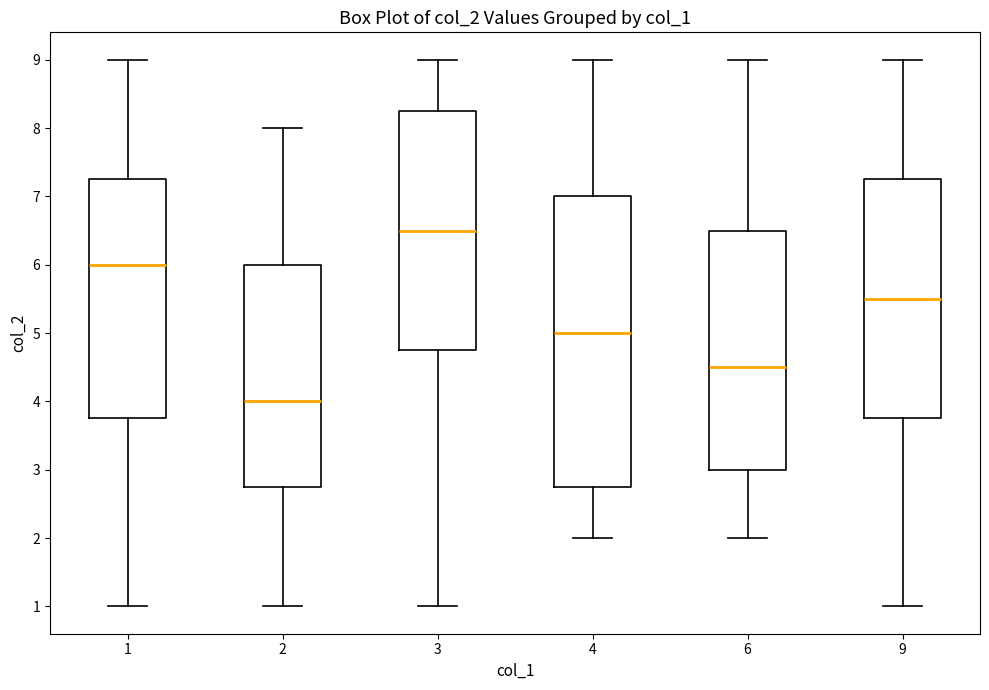

Reading left to right, transcribe this box plot: for each box, give where its median line is, the range the box spans, and where its two whiskers end, as read against the y-axis. The values are not printed on the chart, so give them approximately, as read against the axis.

1: median 6.0, box 3.8 to 7.3, whiskers 1.0 to 9.0
2: median 4.0, box 2.8 to 6.0, whiskers 1.0 to 8.0
3: median 6.5, box 4.8 to 8.3, whiskers 1.0 to 9.0
4: median 5.0, box 2.8 to 7.0, whiskers 2.0 to 9.0
6: median 4.5, box 3.0 to 6.5, whiskers 2.0 to 9.0
9: median 5.5, box 3.8 to 7.3, whiskers 1.0 to 9.0